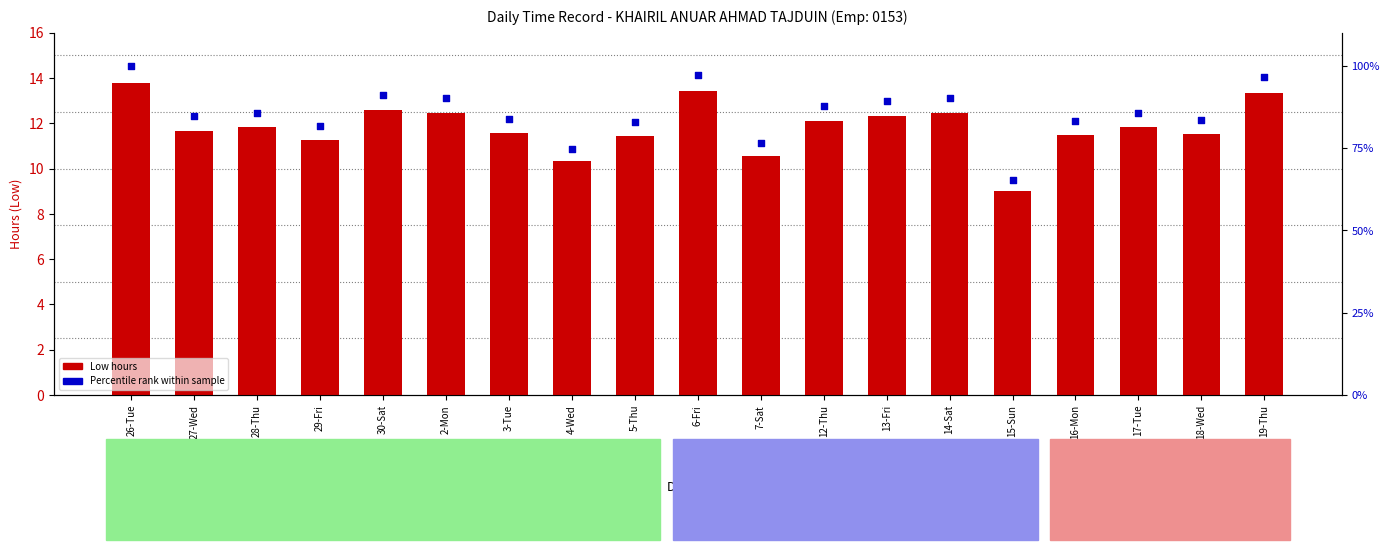

What are all the series names shown in the legend?

Low (hours), Percentile rank